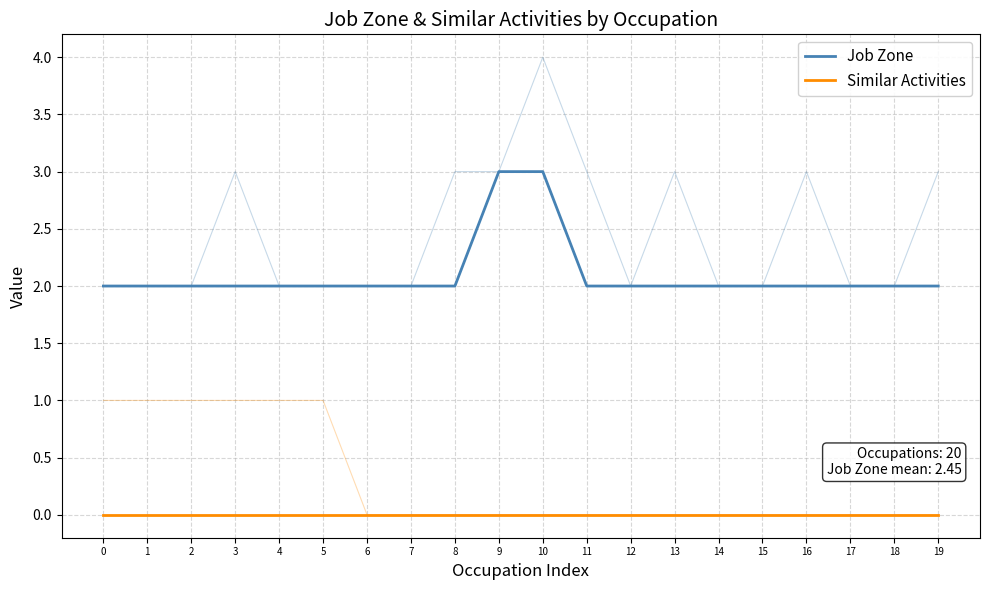

Does the chart display data point markers on the line(s)?

No